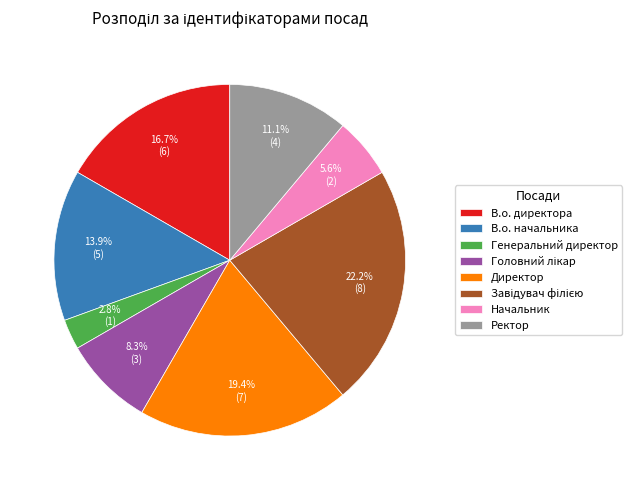

True or false: Директор accounts for 19% of the total.

True